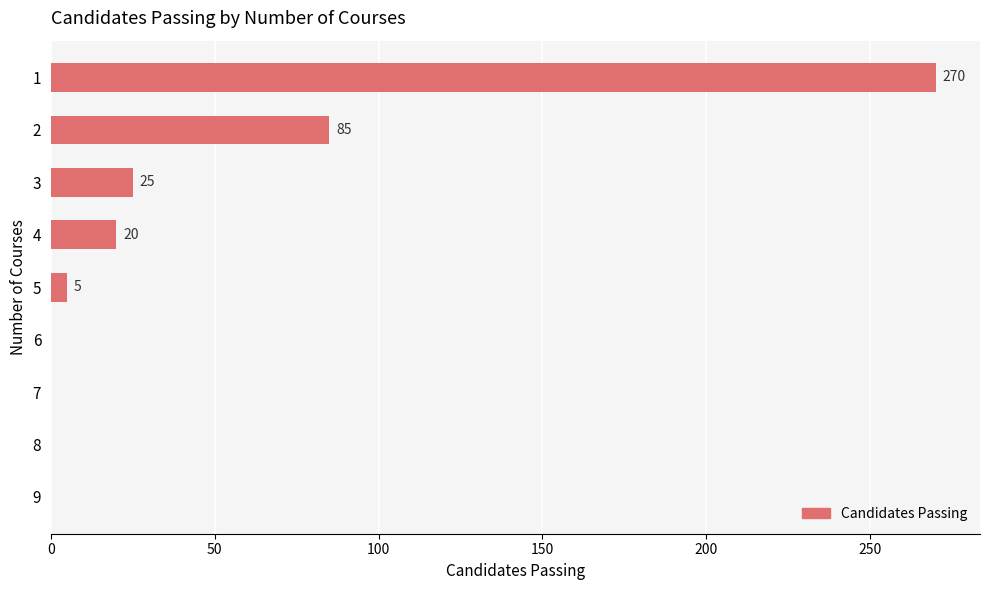

What is the sum of all values?

405